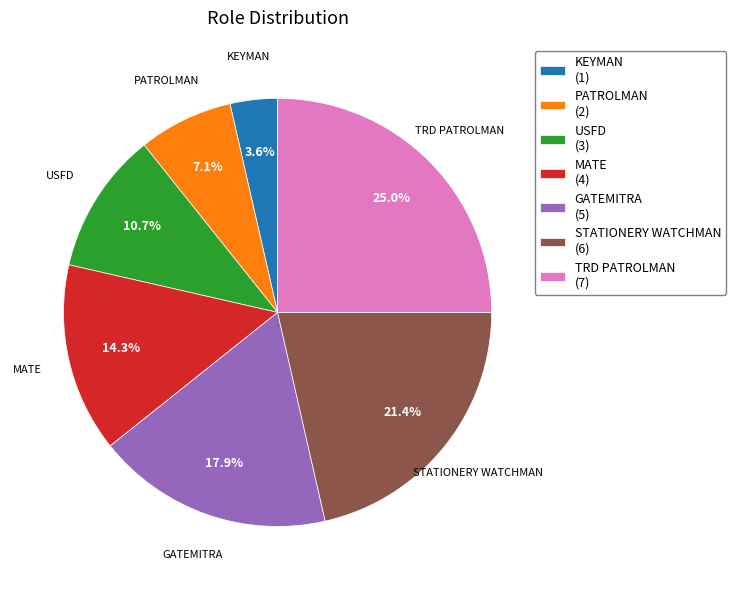

Count the number of slices in the pie.

7